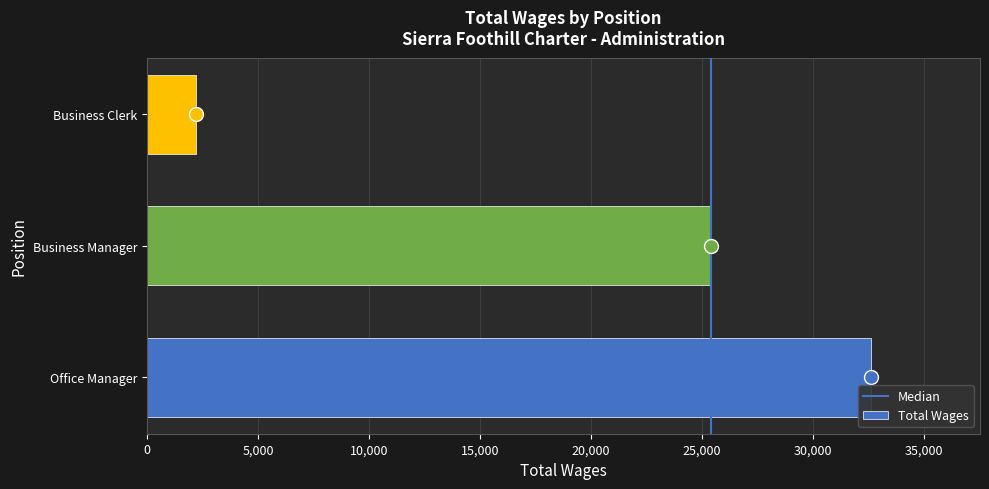

How many data points are less than 25394?

1